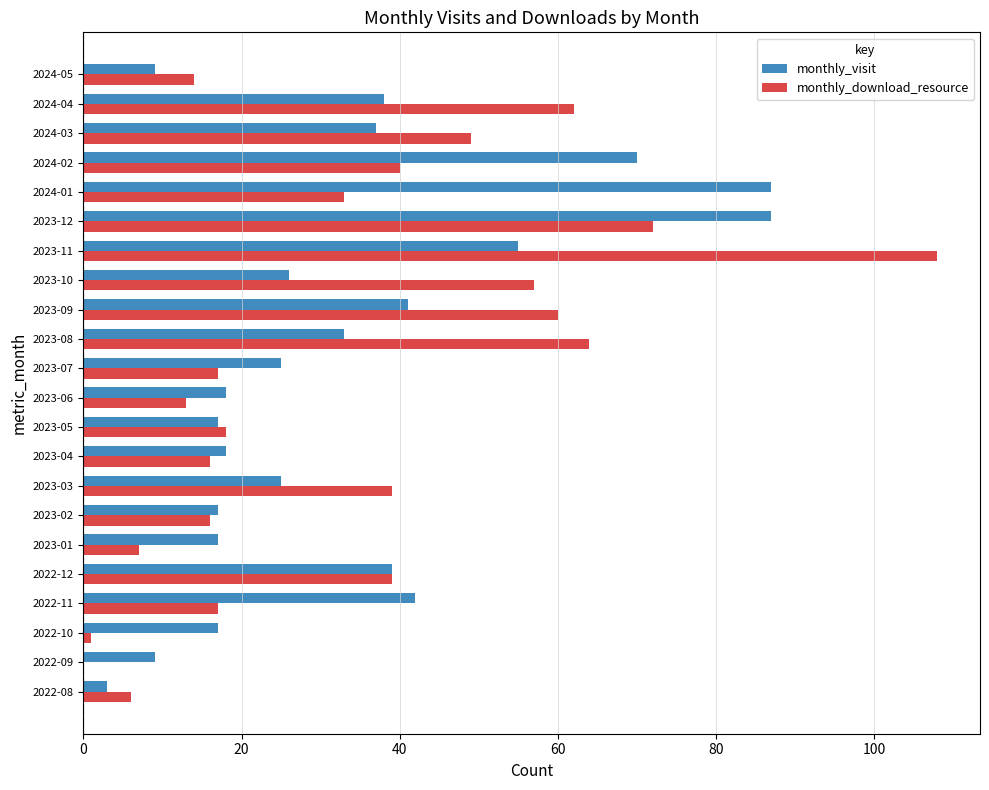

What is the sum of all monthly_download_resource values?

748